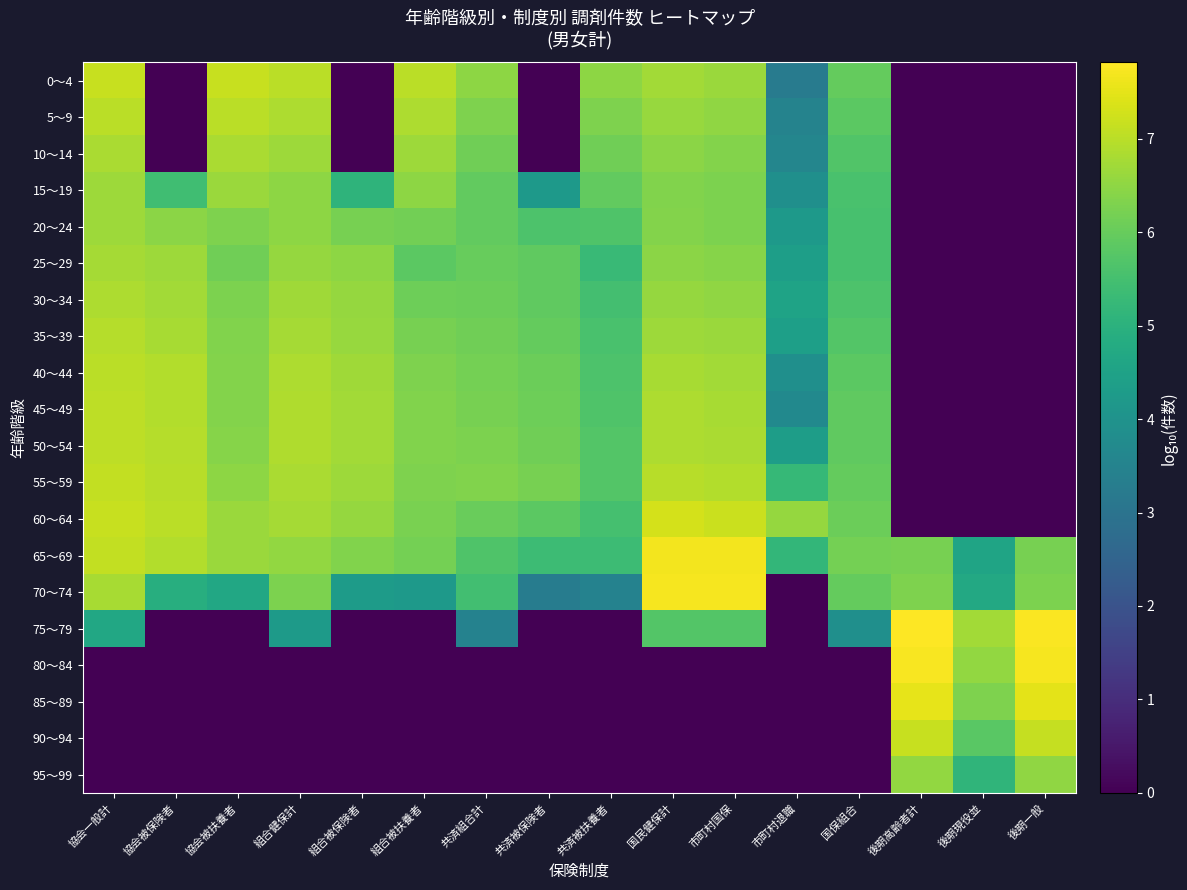

Rank the series at 後期高齢者計 from lowest to highest value.

0～4, 5～9, 10～14, 15～19, 20～24, 25～29, 30～34, 35～39, 40～44, 45～49, 50～54, 55～59, 60～64, 65～69, 70～74, 95～99, 90～94, 85～89, 80～84, 75～79